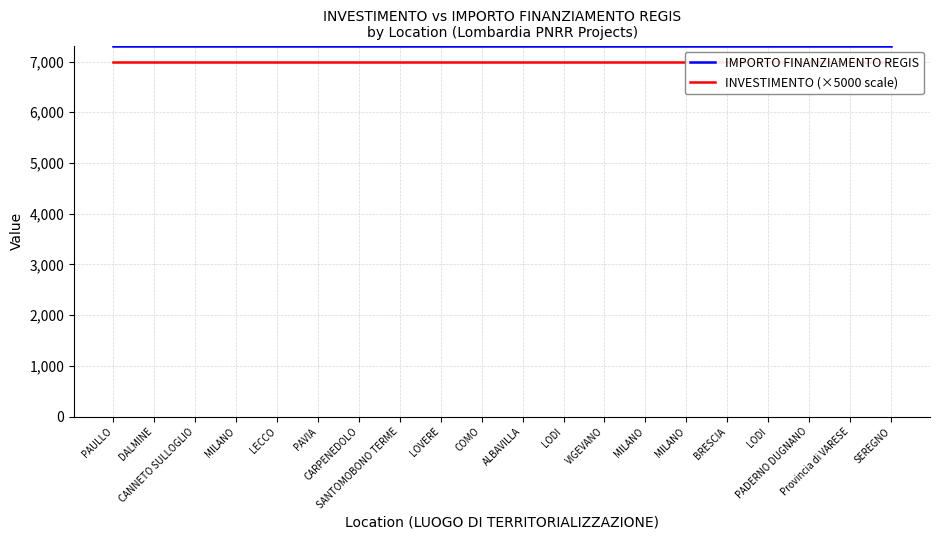

What is the sum of the IMPORTO FINANZIAMENTO REGIS values at COMO and LOVERE?

14602